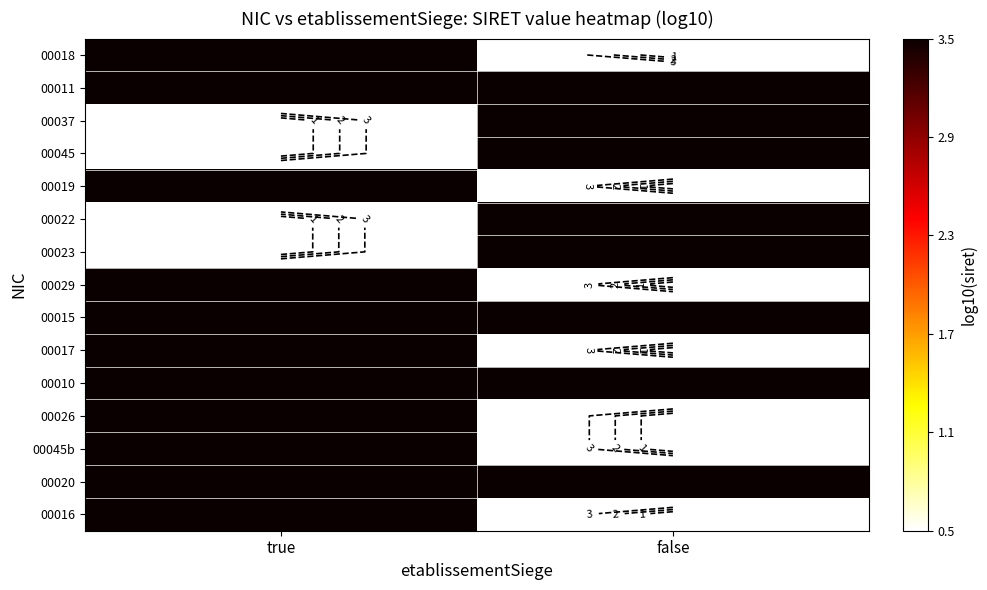

Rank the series by their maximum value, from lowest to highest.

00018, 00011, 00037, 00045, 00019, 00022, 00023, 00017, 00015, 00026, 00045b, 00029, 00010, 00020, 00016